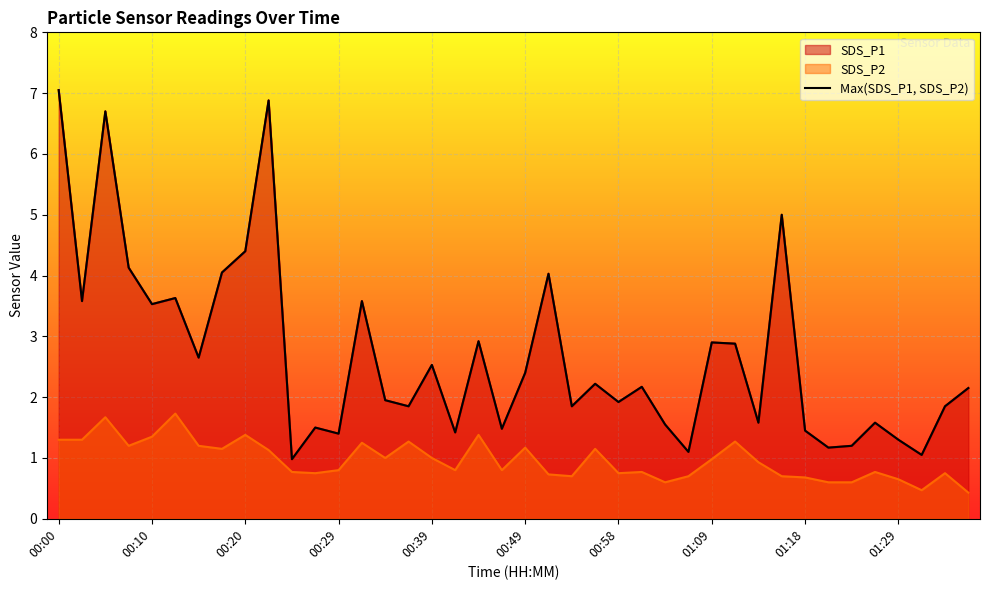

What is the change in value from 11 to 23?

+0.7